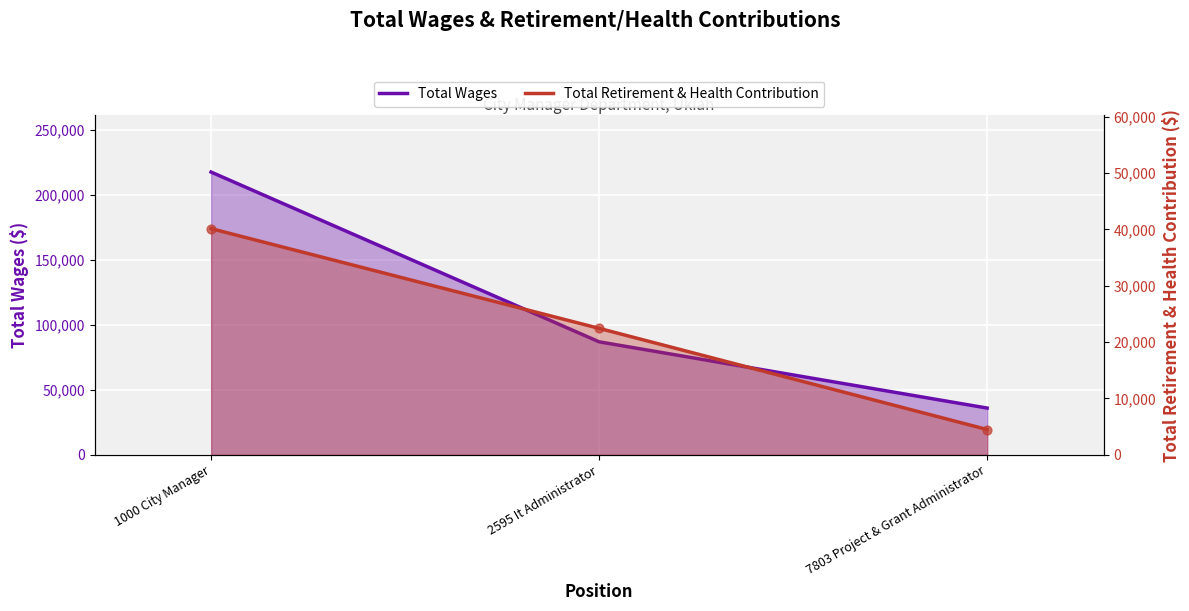

At how many categories does at least one series exceed 185604?

1